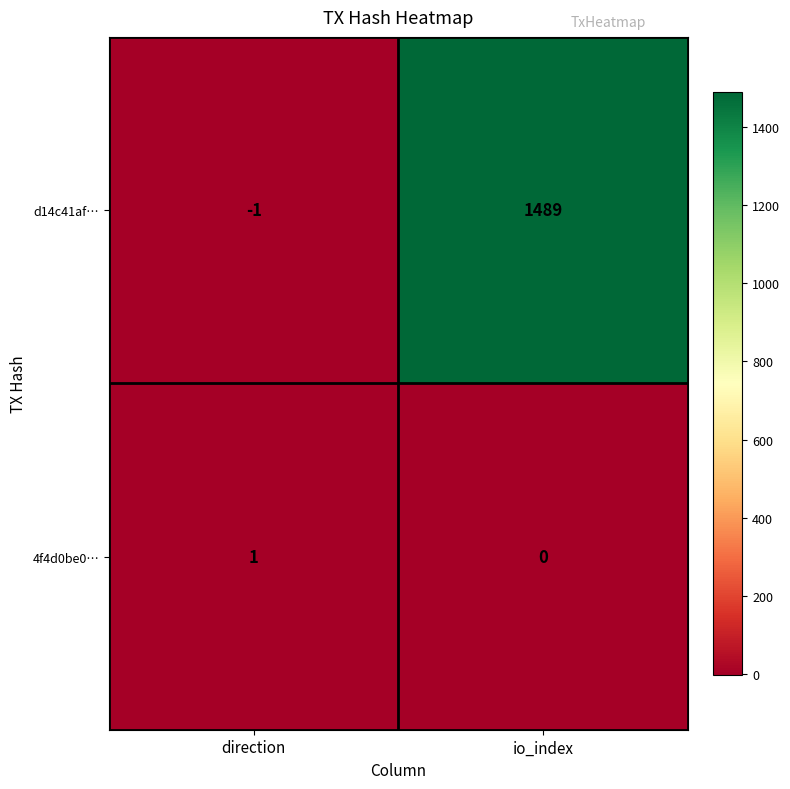

What is the total value across all series at io_index?

1489